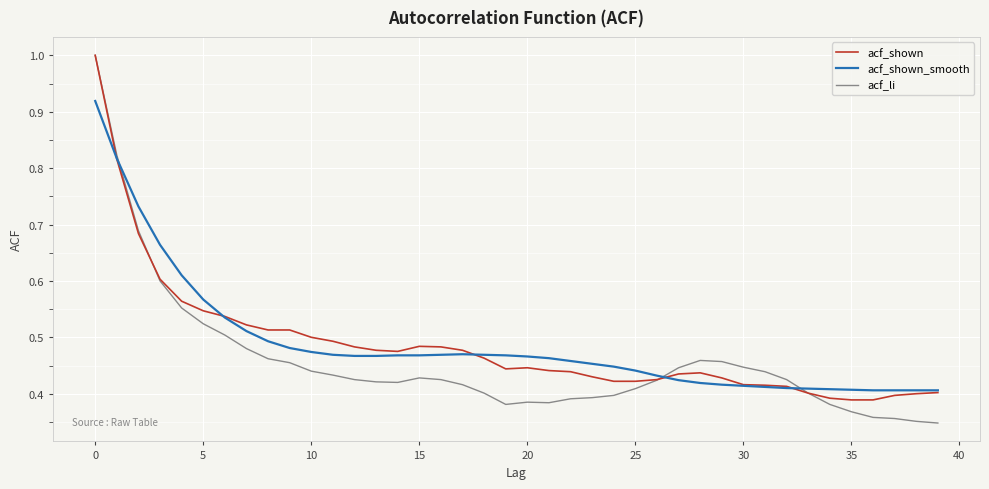

Which series has the widest spread of values?

acf_li